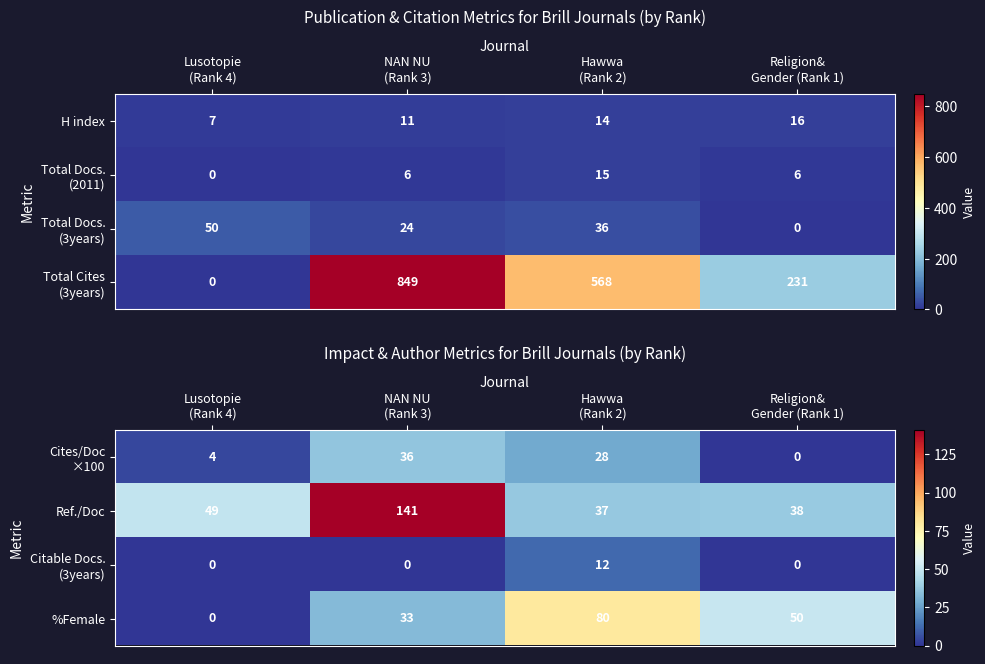

How many data points does each series have?

4